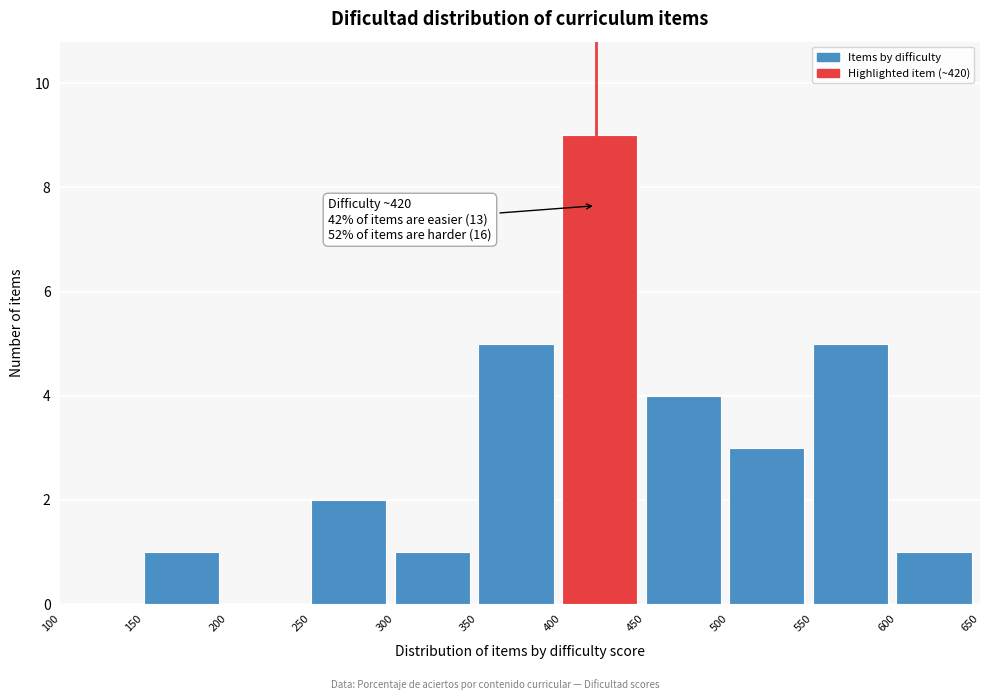

Over which range of the x-axis is the bar tallest?

400 to 450